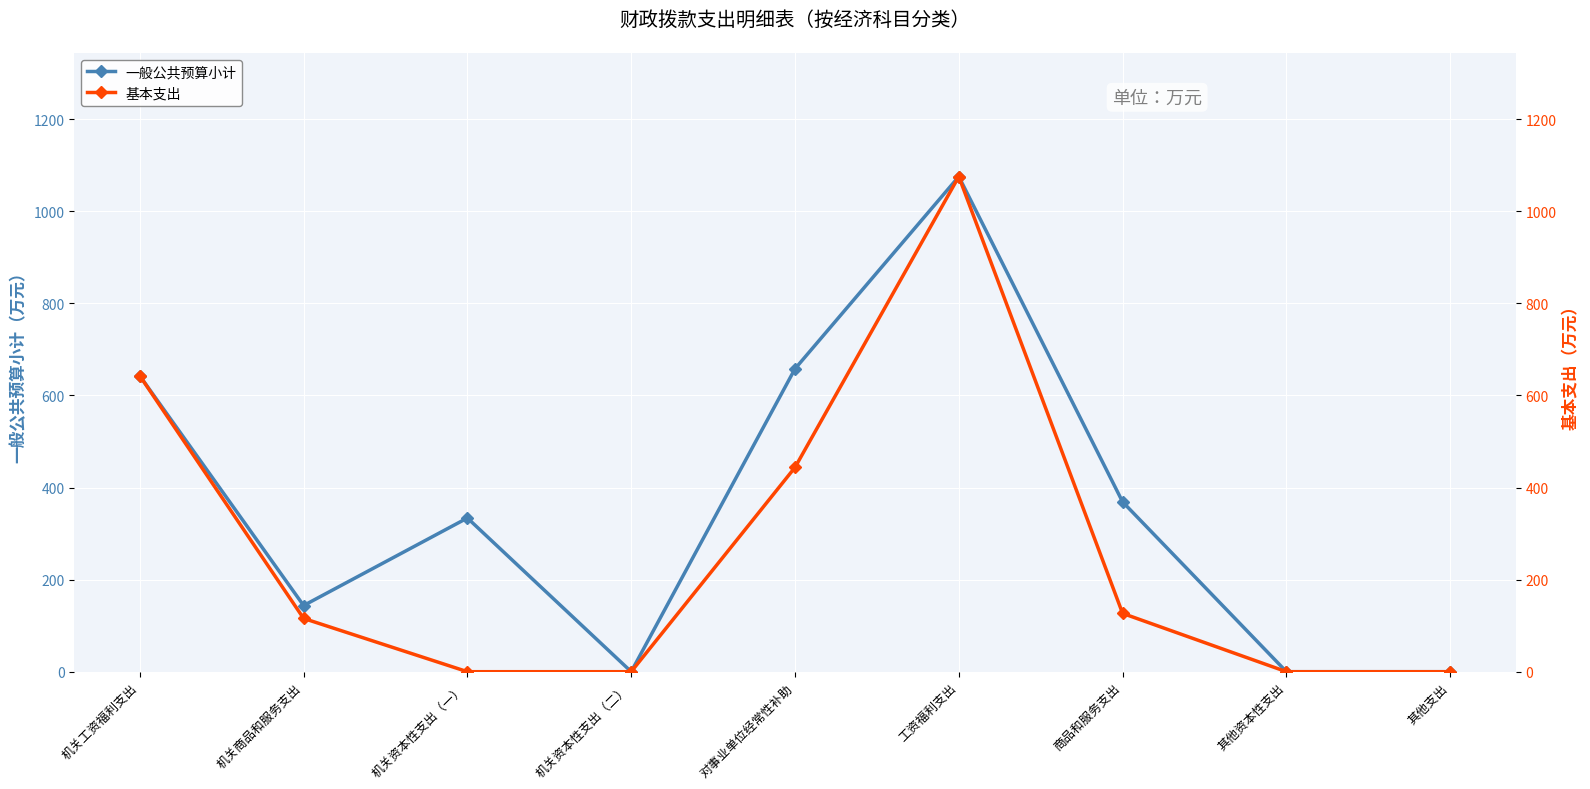

At which label is 一般公共预算小计 closest to 537?

机关工资福利支出